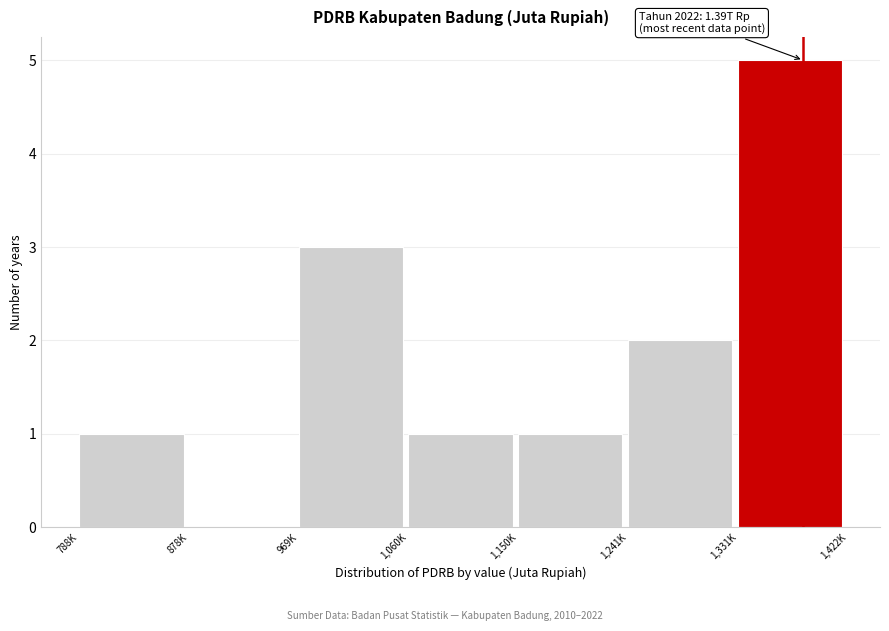

Reading left to right, what are all the values shown in this chart?

788K=1	878K=0	969K=3	1,060K=1	1,150K=1	1,241K=2	1,331K=5